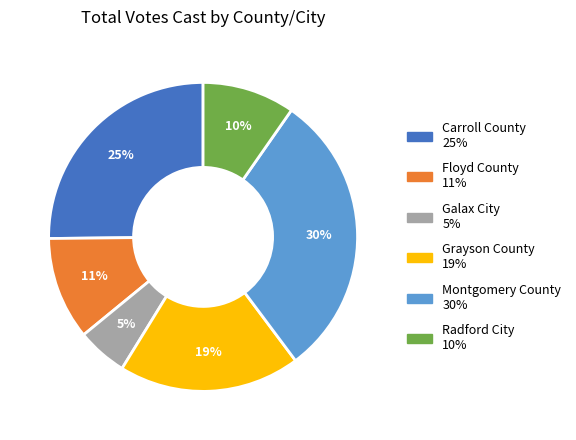

Approximately how many times larger is the value at Carroll County compared to Grayson County?

1.3